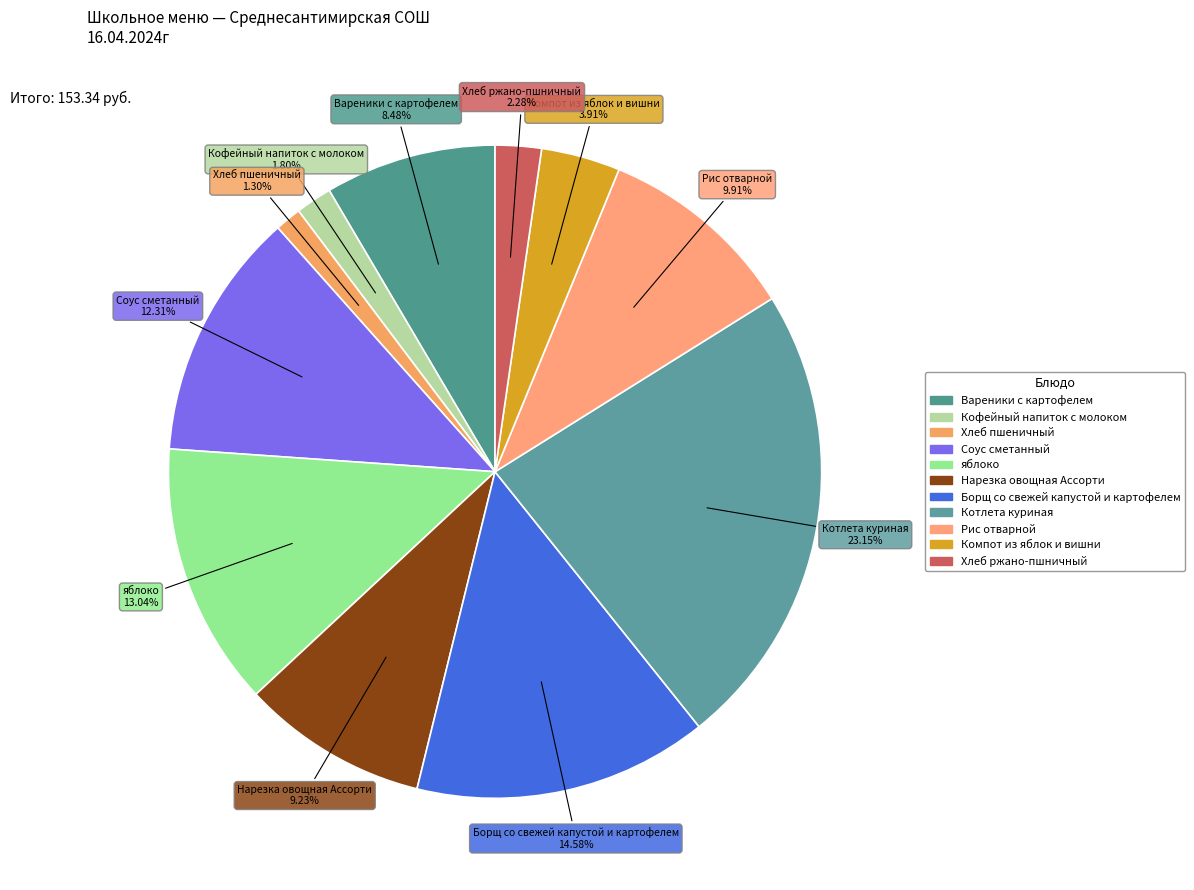

The яблоко slice represents 13% of the pie. True or false?

True